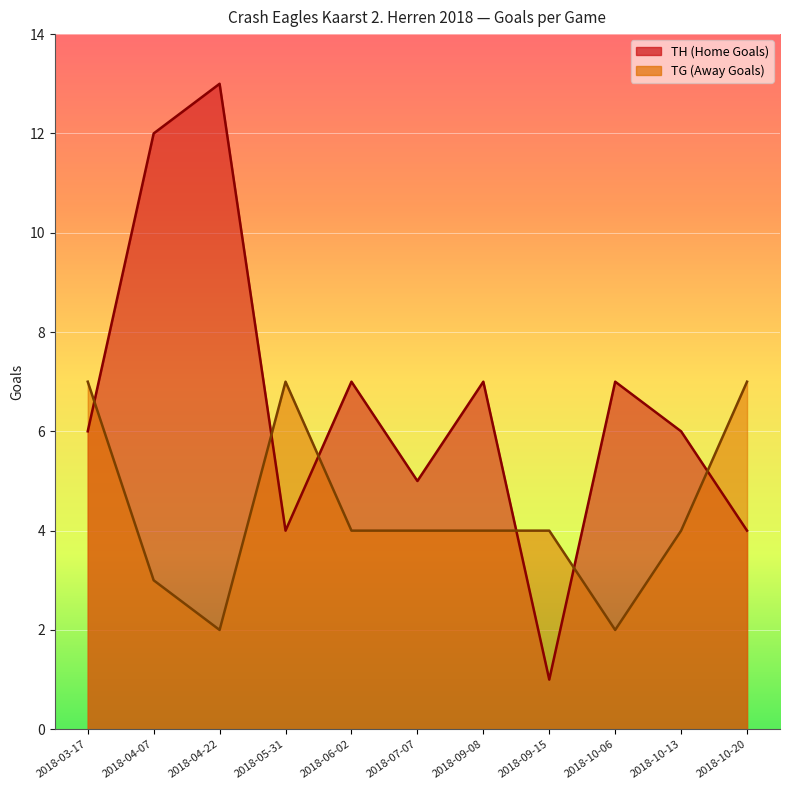

At which category does the chart reach its minimum across all series?

2018-09-15